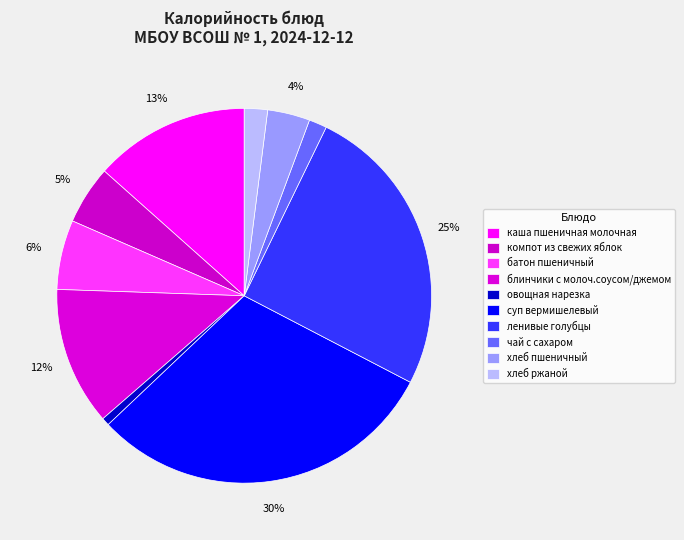

What is the largest slice in the pie chart?

суп вермишелевый